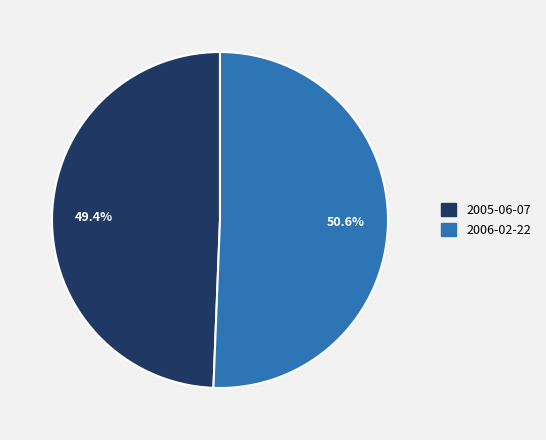

How many segments does this pie chart have?

2